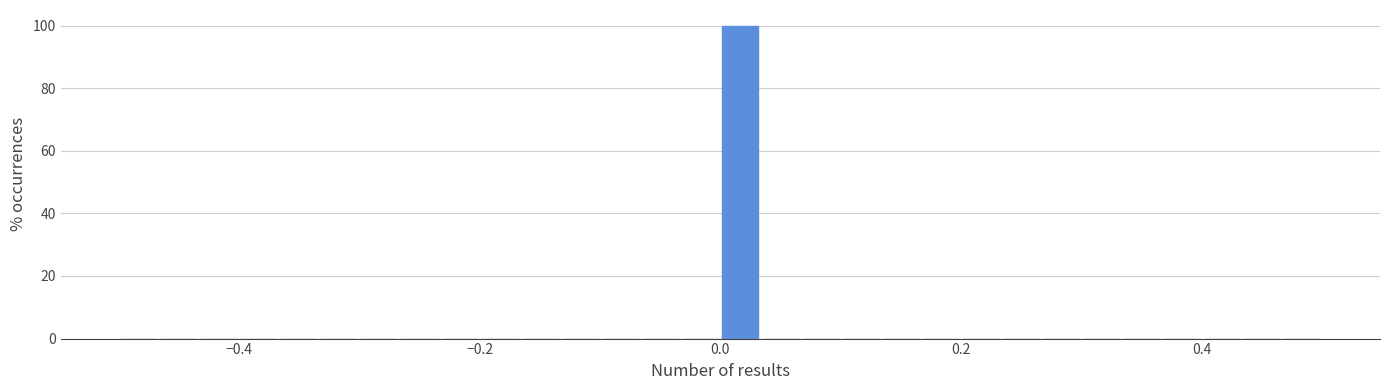

Around what value on the x-axis is the tallest bar? Give the approximate position of its centre, as read against the axis.

0.02